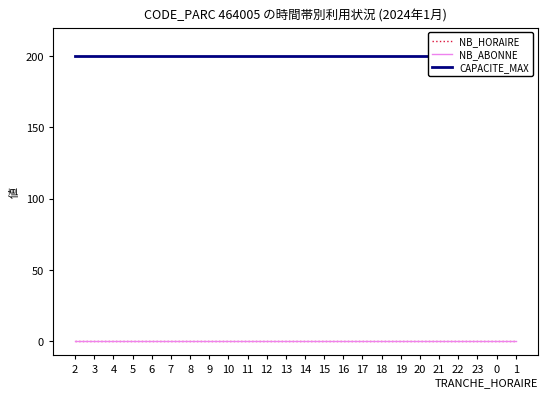

Which series has the widest spread of values?

NB_HORAIRE